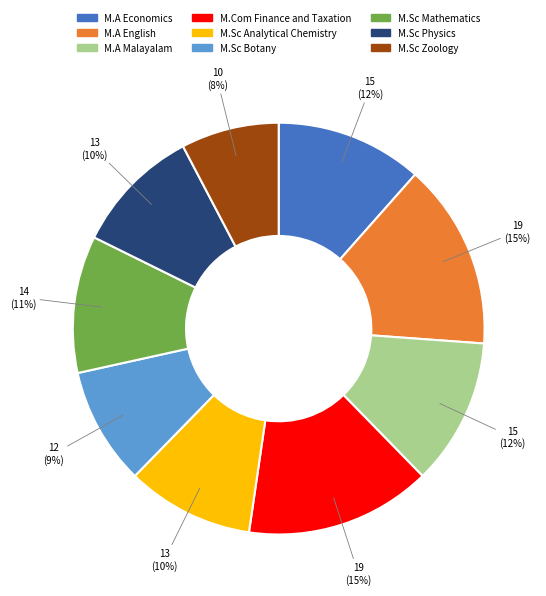

Does any single category account for the majority?

No